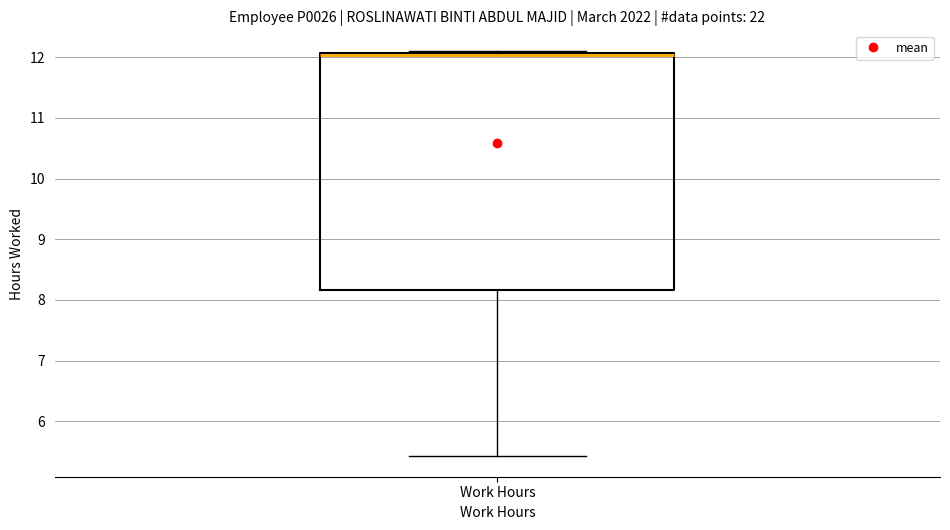

Where does the median line of the box for Work Hours sit on the y-axis? The values are not printed on the chart, so give them approximately, as read against the axis.

12.0